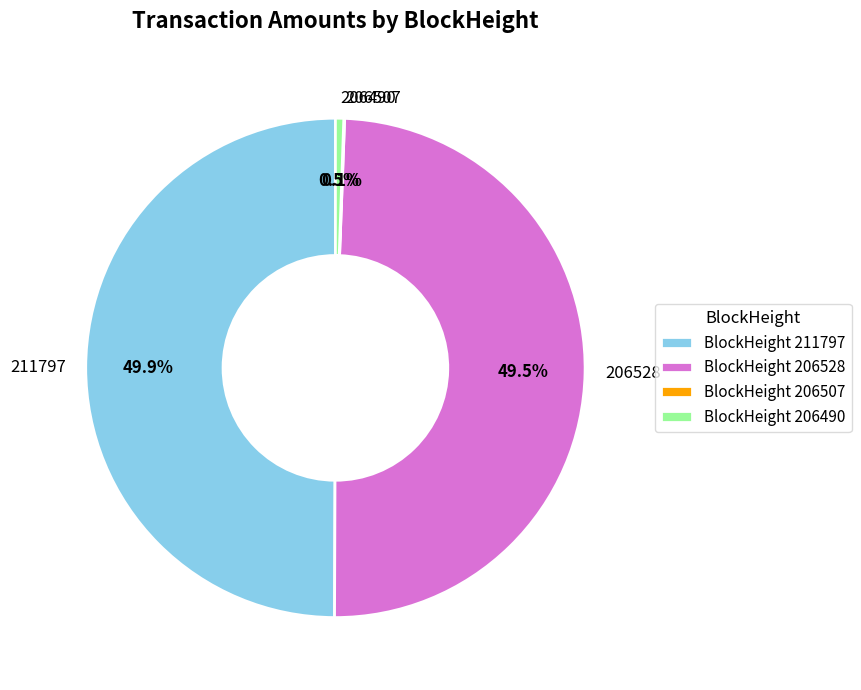

Which has a higher value, 211797 or 206490?

211797